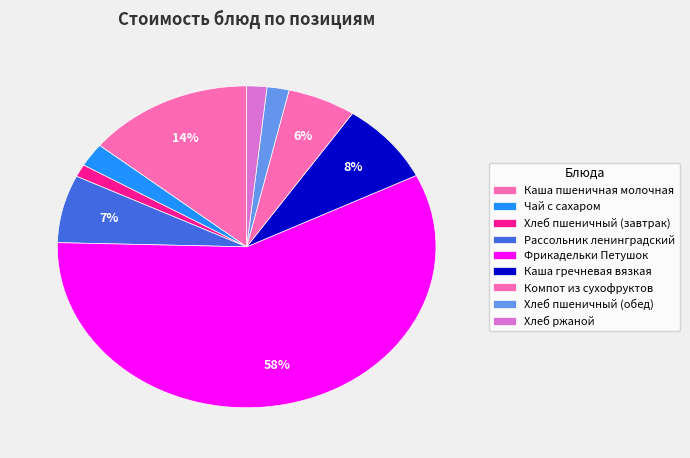

How many segments does this pie chart have?

9